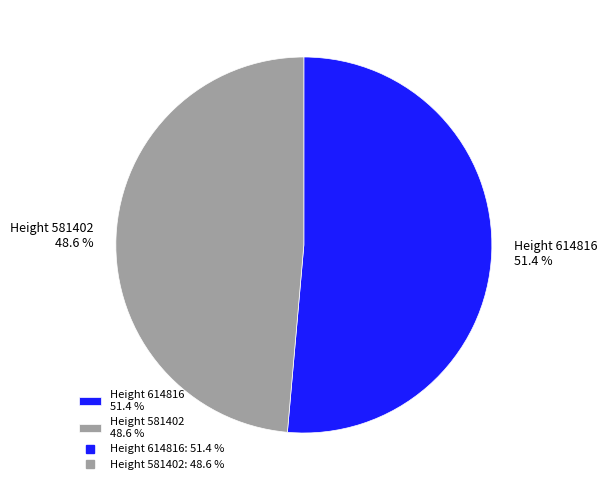

Rank the categories by value from lowest to highest.

Height 581402, Height 614816